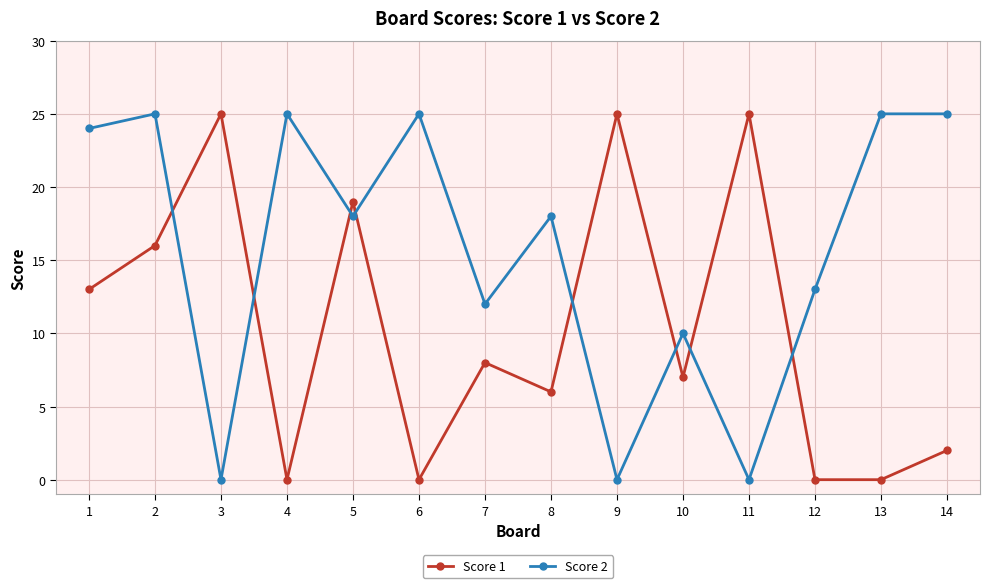

How many distinct data groups are displayed?

2